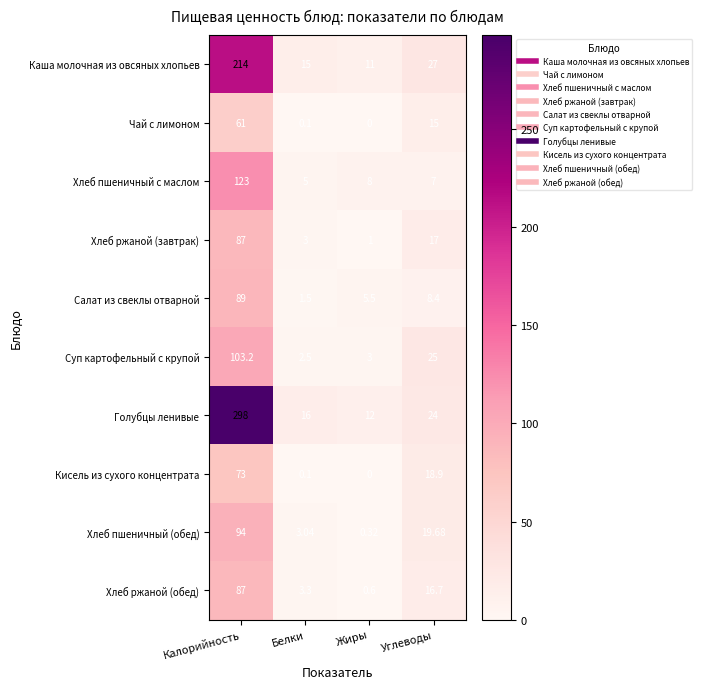

Which series has the widest spread of values?

Голубцы ленивые